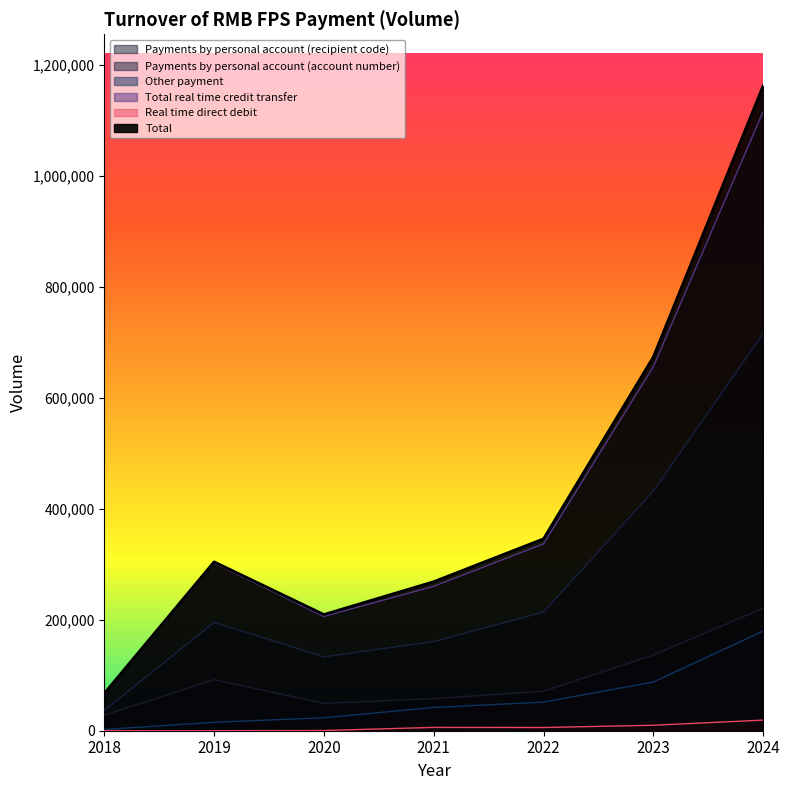

True or false: Total real time credit transfer and Total cross at least once.

False